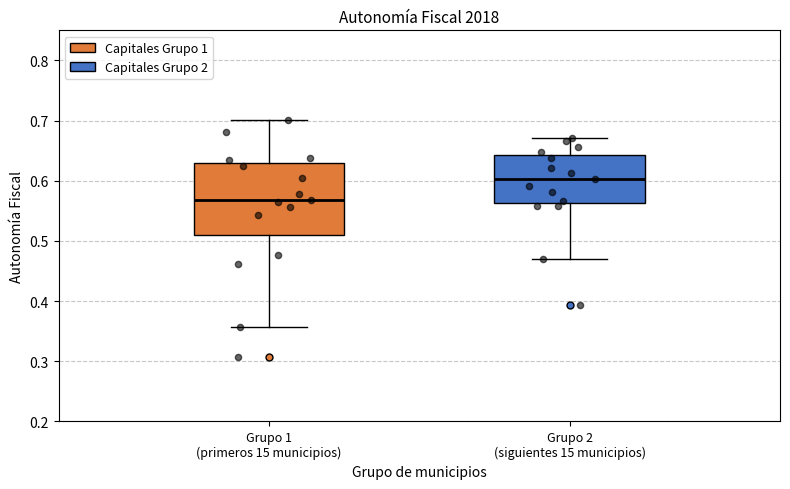

Which box's median line is the highest?

Grupo 2 (siguientes 15 municipios)